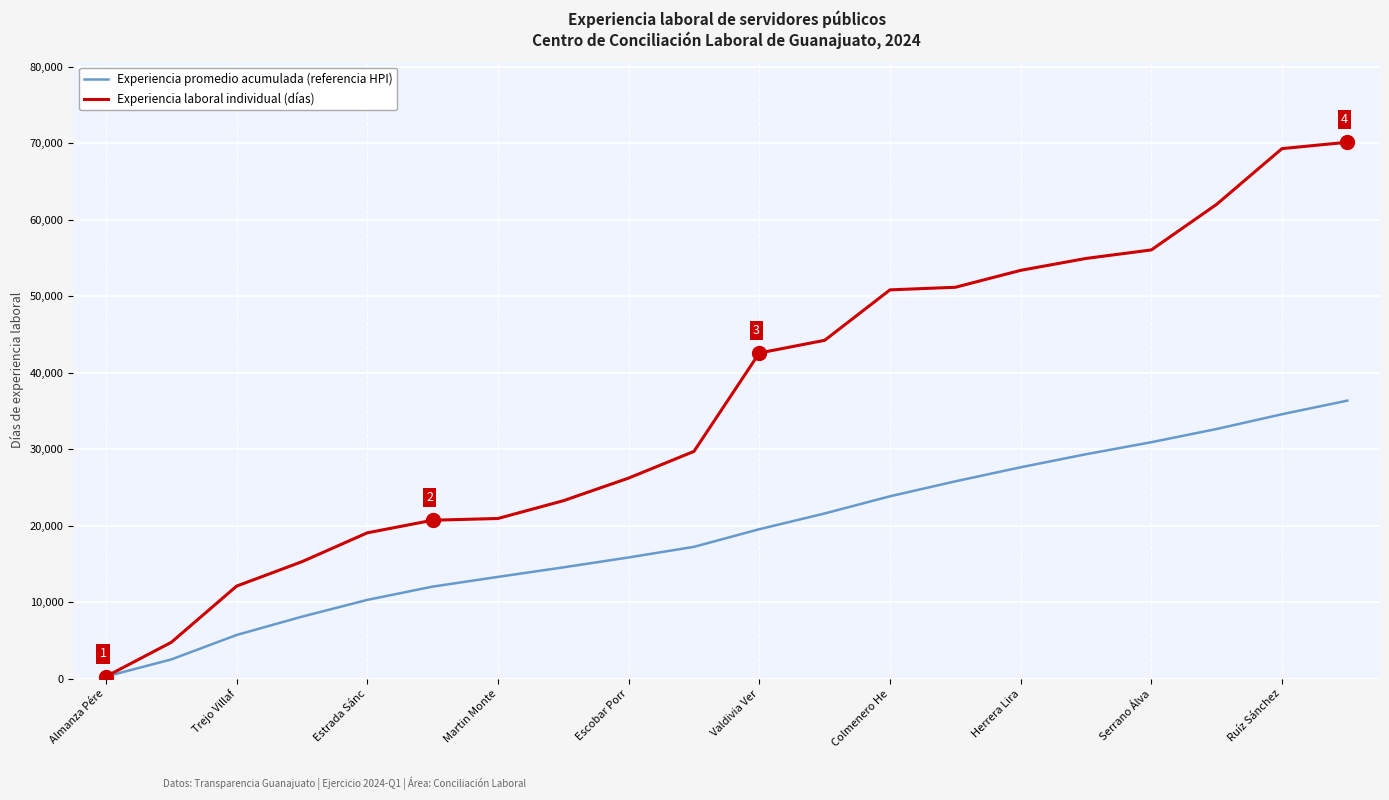

List the series in order of their overall mean, highest first.

Experiencia laboral individual (días), Experiencia promedio acumulada (referencia HPI)